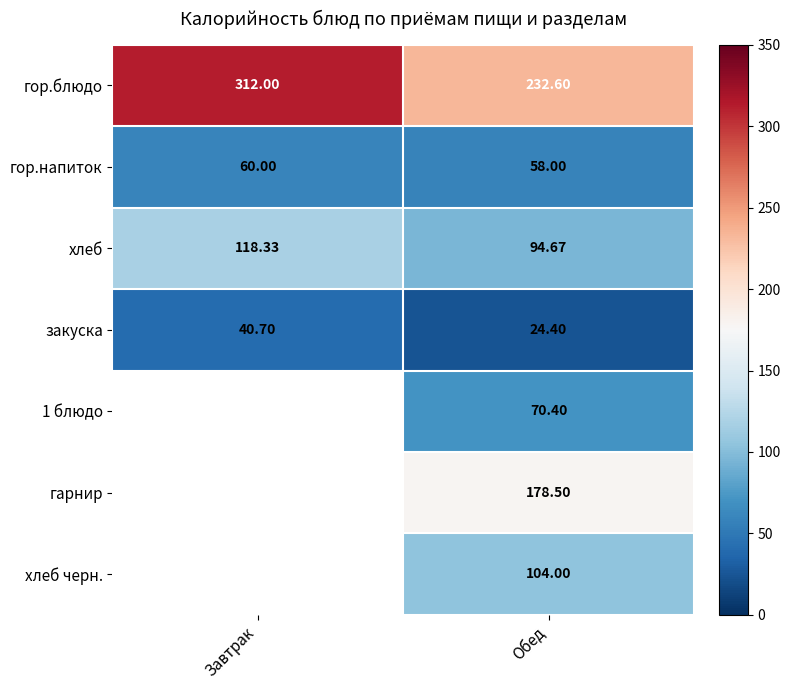

List the labels in order of хлеб value, largest first.

Завтрак, Обед